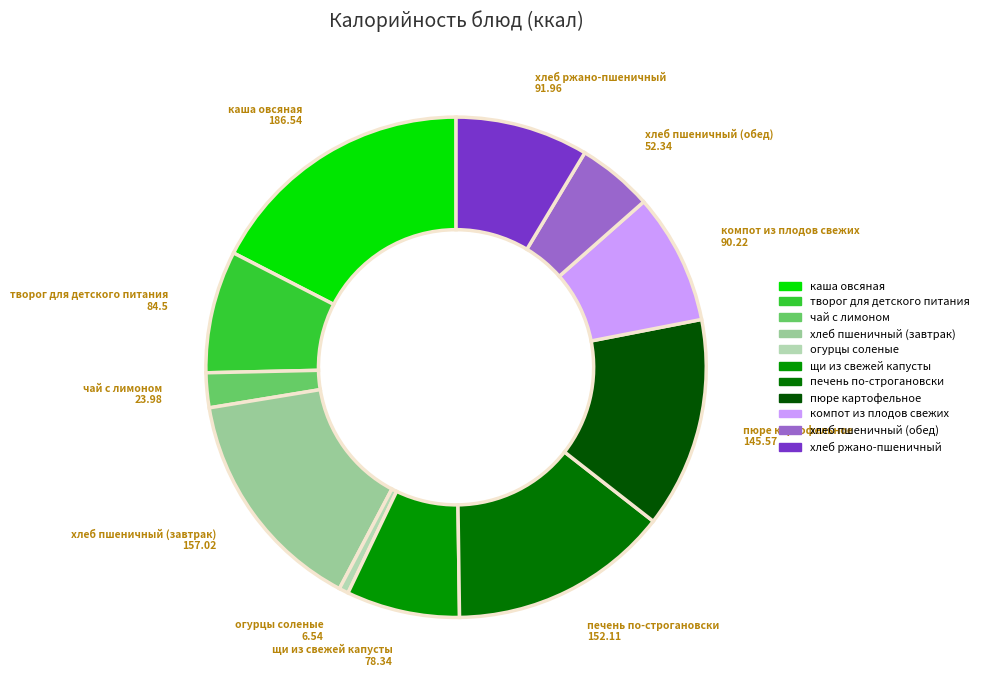

Which has a higher value, компот из плодов свежих or пюре картофельное?

пюре картофельное